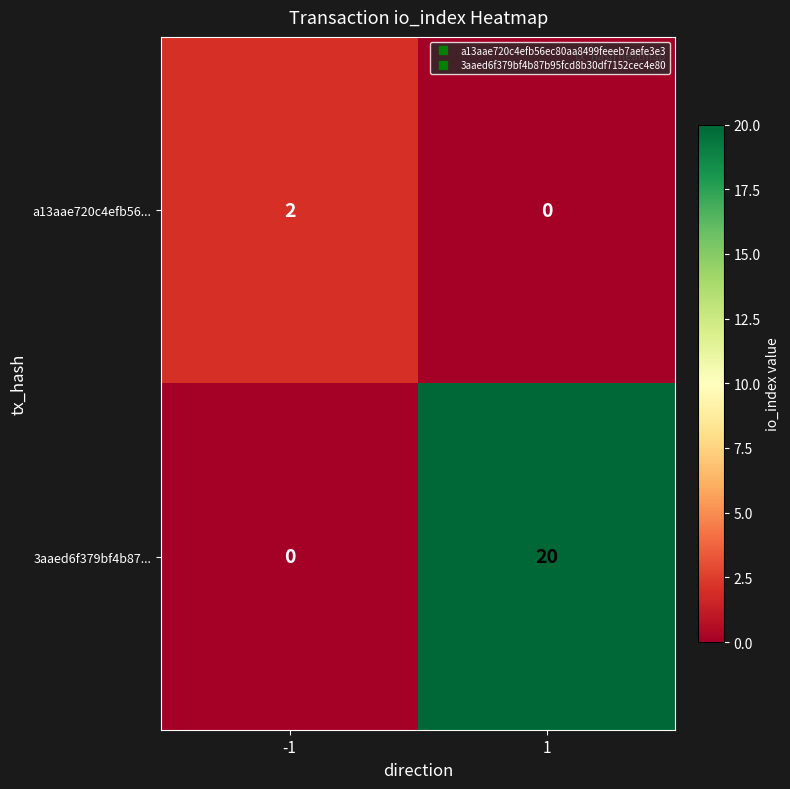

Is the value of 3aaed6f379bf4b87... at 1 greater than the value of a13aae720c4efb56... at -1?

Yes